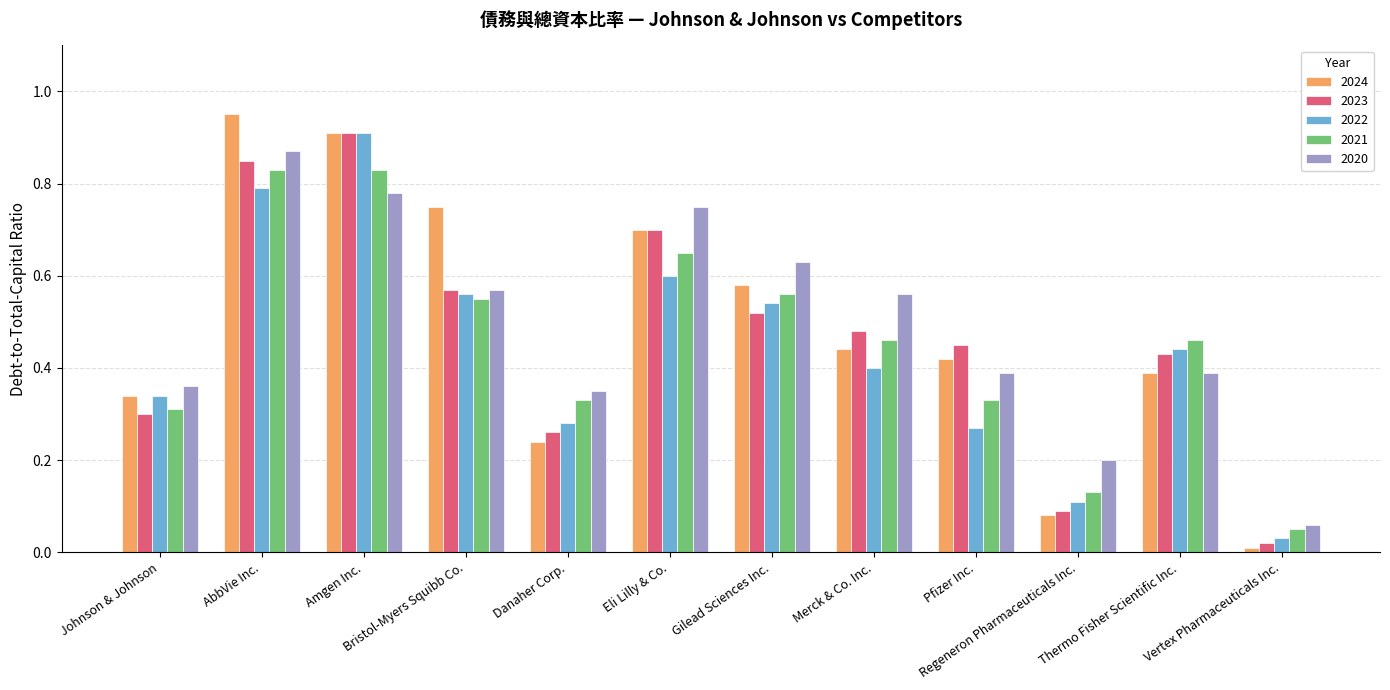

What are all the series names shown in the legend?

2024, 2023, 2022, 2021, 2020